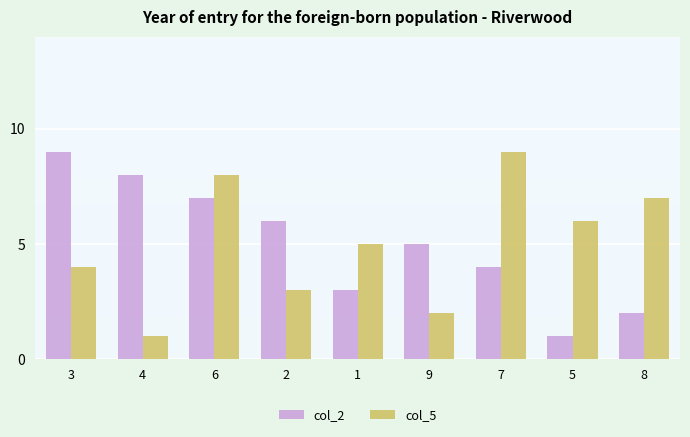

Is the value of col_2 at 2 greater than the value of col_5 at 6?

No